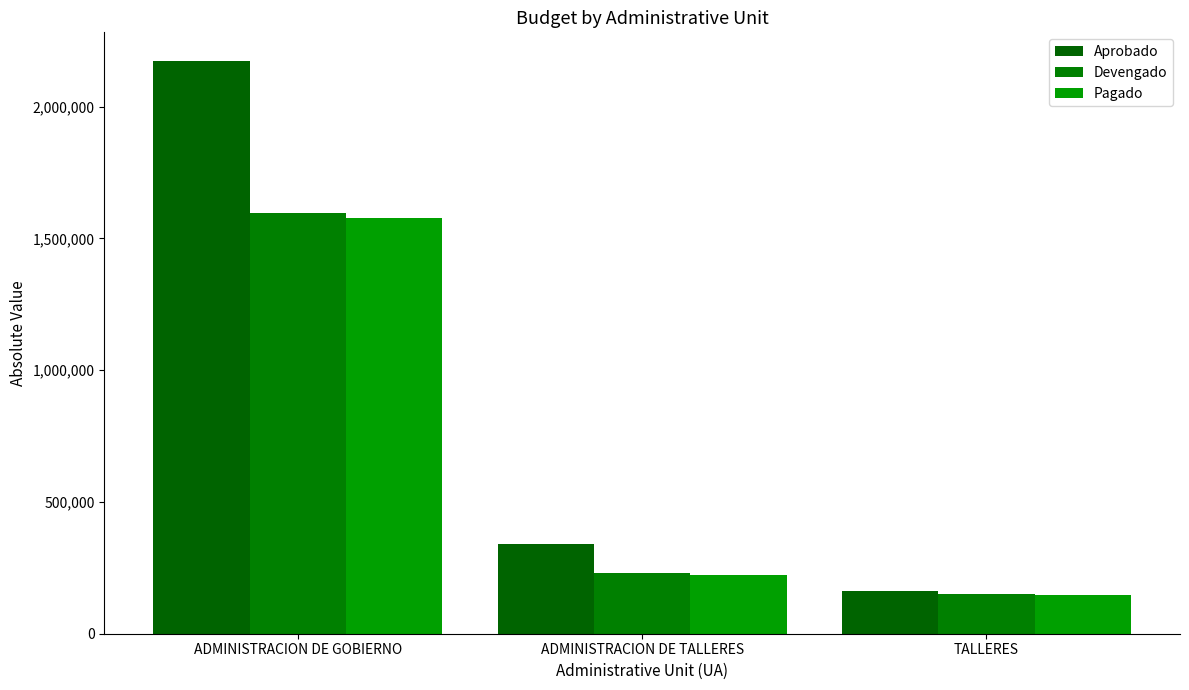

Are the bars horizontal?

No